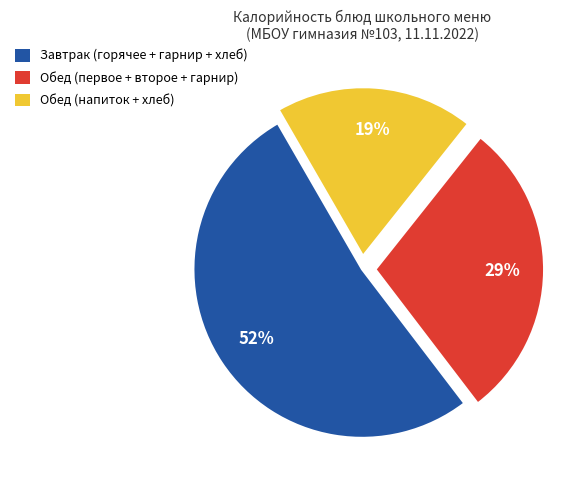

Which has a higher value, Завтрак (горячее + гарнир + хлеб) or Обед (напиток + хлеб)?

Завтрак (горячее + гарнир + хлеб)